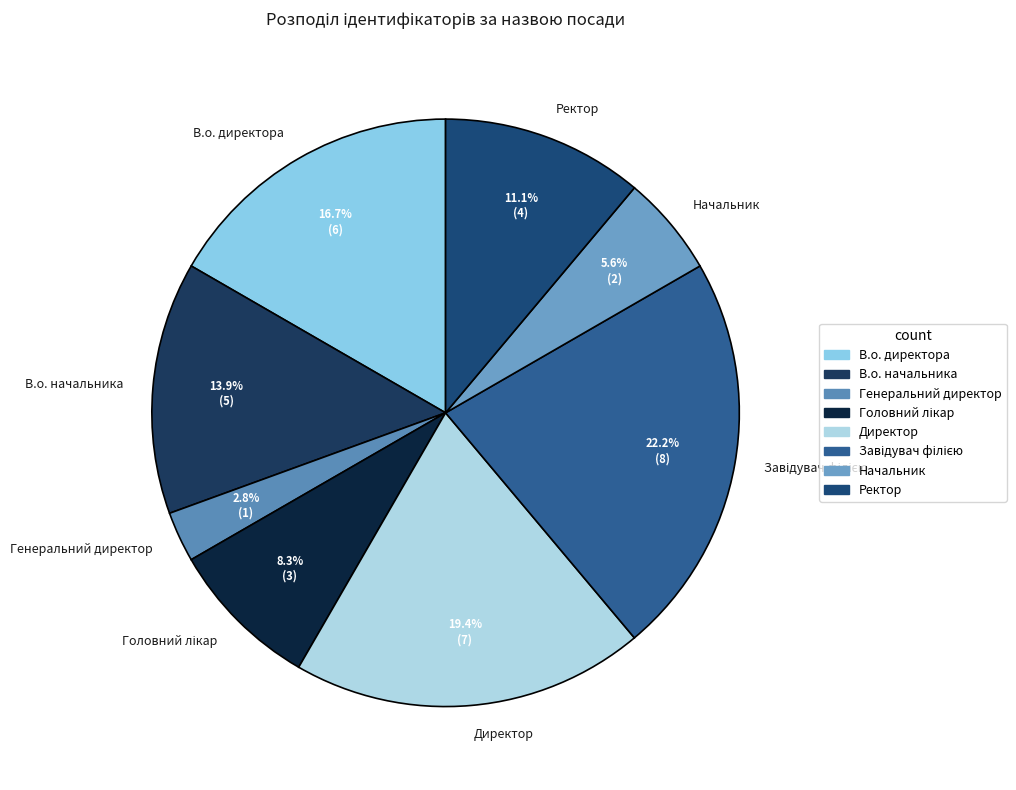

How many segments does this pie chart have?

8